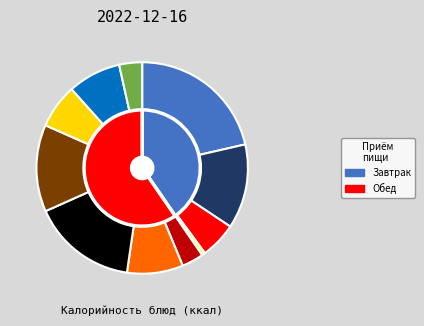

How many segments does this pie chart have?

11